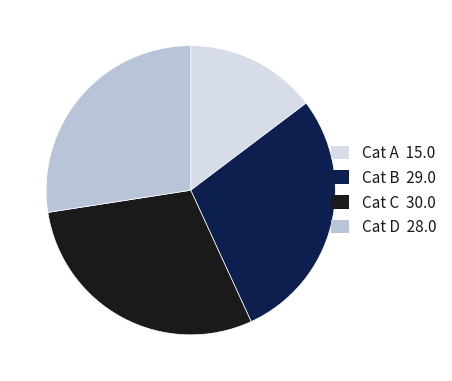

The Cat A 15.0 slice represents 15% of the pie. True or false?

True